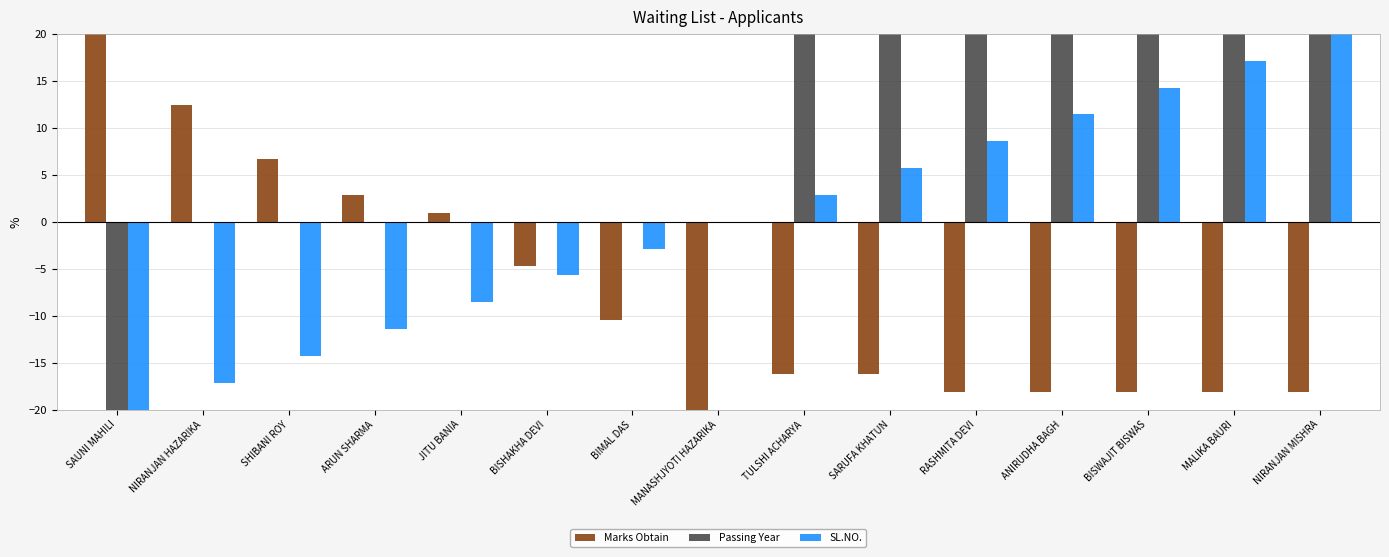

Reading left to right, what are all the values shown in this chart?

Marks Obtain: SAUNI MAHILI=20.0	NIRANJAN HAZARIKA=12.4	SHIBANI ROY=6.7	ARUN SHARMA=2.9	JITU BANIA=1.0	BISHAKHA DEVI=-4.8	BIMAL DAS=-10.5	MANASHJYOTI HAZARIKA=-20.0	TULSHI ACHARYA=-16.2	SARUFA KHATUN=-16.2	RASHMITA DEVI=-18.1	ANIRUDHA BAGH=-18.1	BISWAJIT BISWAS=-18.1	MALIKA BAURI=-18.1	NIRANJAN MISHRA=-18.1
Passing Year: SAUNI MAHILI=-20.0	NIRANJAN HAZARIKA=0.0	SHIBANI ROY=0.0	ARUN SHARMA=0.0	JITU BANIA=0.0	BISHAKHA DEVI=0.0	BIMAL DAS=0.0	MANASHJYOTI HAZARIKA=0.0	TULSHI ACHARYA=20.0	SARUFA KHATUN=20.0	RASHMITA DEVI=20.0	ANIRUDHA BAGH=20.0	BISWAJIT BISWAS=20.0	MALIKA BAURI=20.0	NIRANJAN MISHRA=20.0
SL.NO.: SAUNI MAHILI=-20.0	NIRANJAN HAZARIKA=-17.1	SHIBANI ROY=-14.3	ARUN SHARMA=-11.4	JITU BANIA=-8.6	BISHAKHA DEVI=-5.7	BIMAL DAS=-2.9	MANASHJYOTI HAZARIKA=0.0	TULSHI ACHARYA=2.9	SARUFA KHATUN=5.7	RASHMITA DEVI=8.6	ANIRUDHA BAGH=11.4	BISWAJIT BISWAS=14.3	MALIKA BAURI=17.1	NIRANJAN MISHRA=20.0